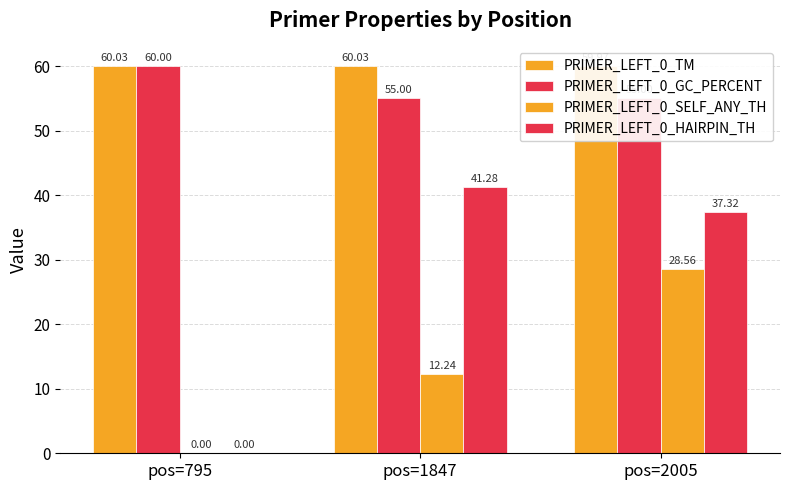

What is the sum of the PRIMER_LEFT_0_TM values at pos=1847 and pos=2005?

120.0